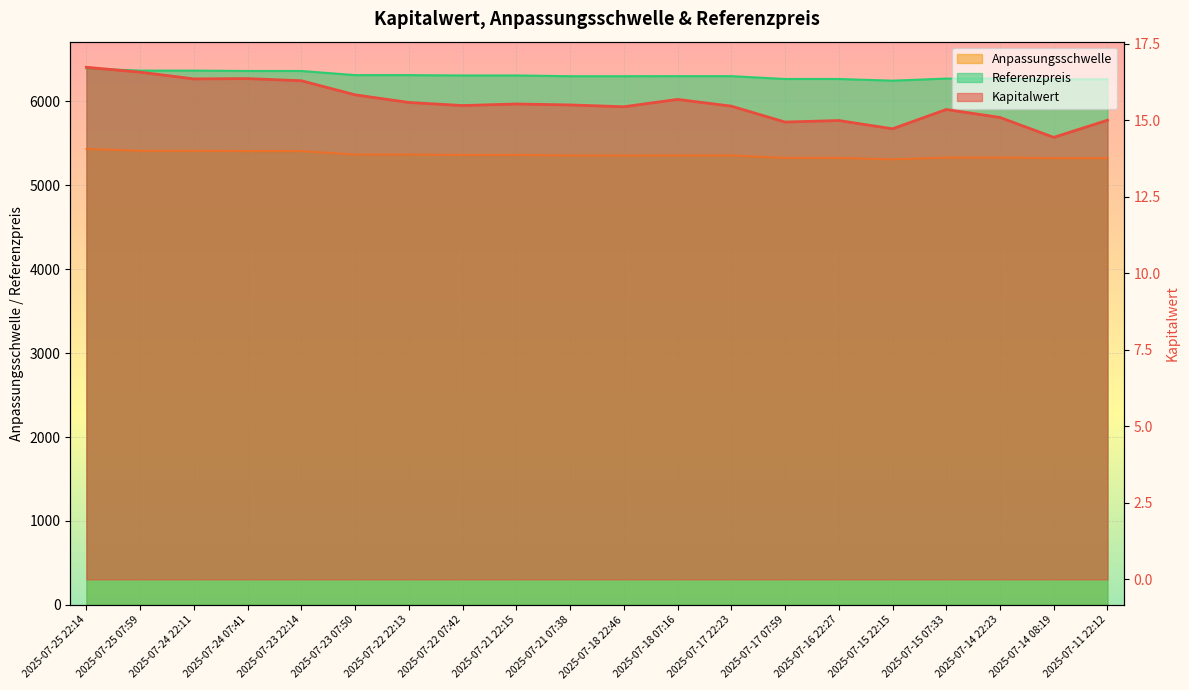

Which series has the largest range (max minus min)?

Referenzpreis